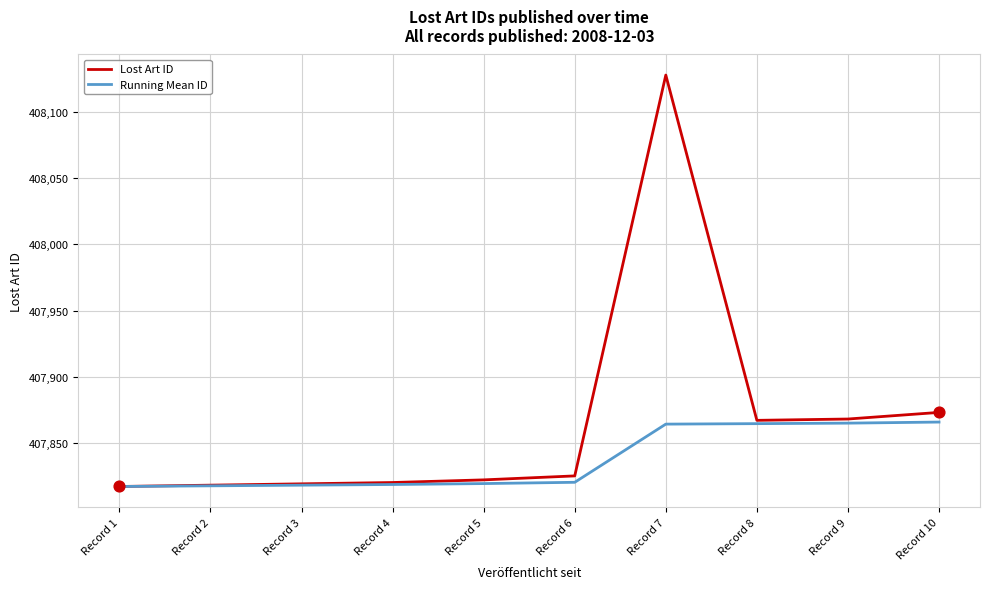

Between Record 2 and Record 8, which series saw the biggest shift?

Lost Art ID